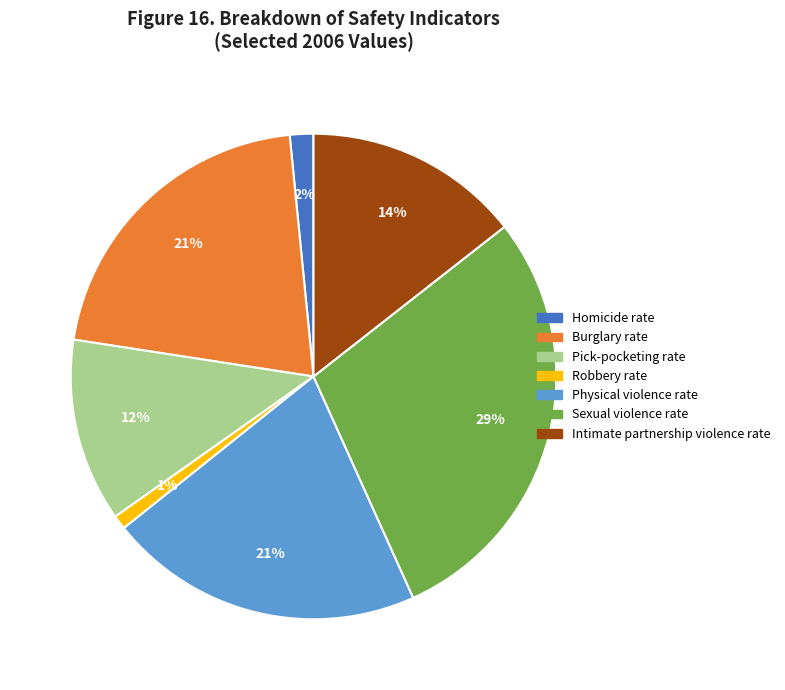

True or false: Intimate partnership violence rate accounts for 7% of the total.

False